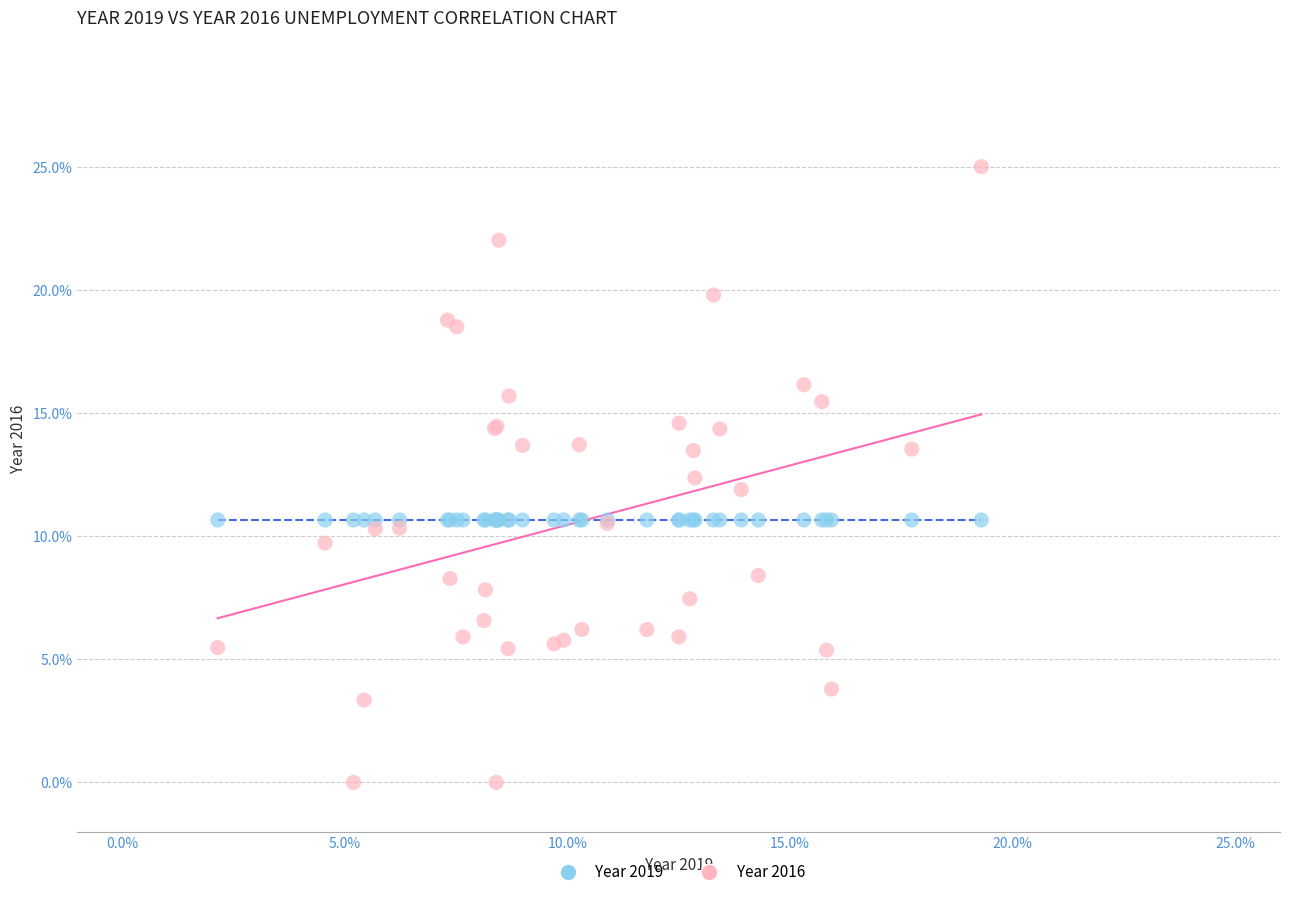

Which series contains the highest Y value?

Year 2016